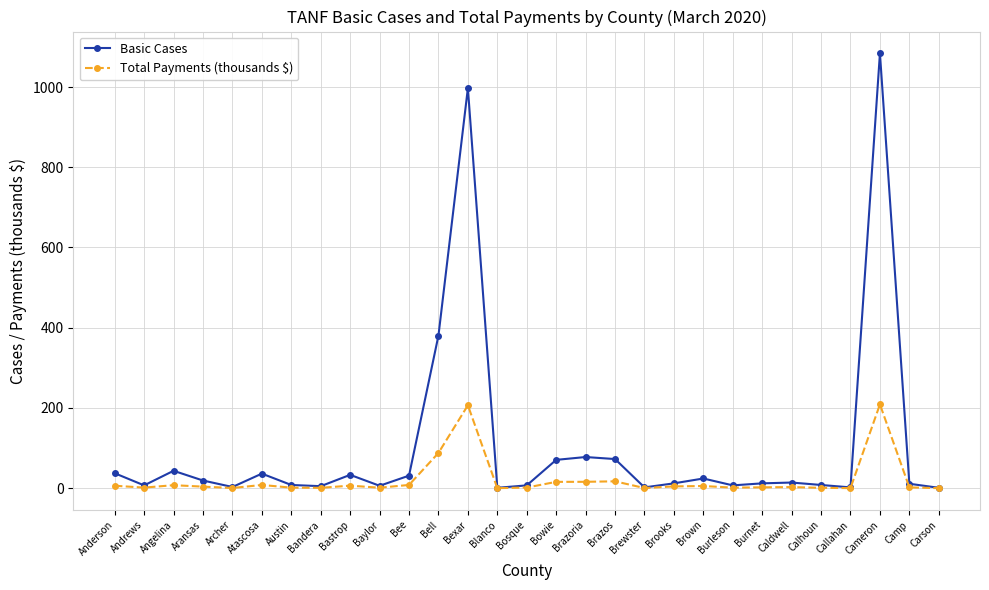

What is the total value across all series at Atascosa?

44.4